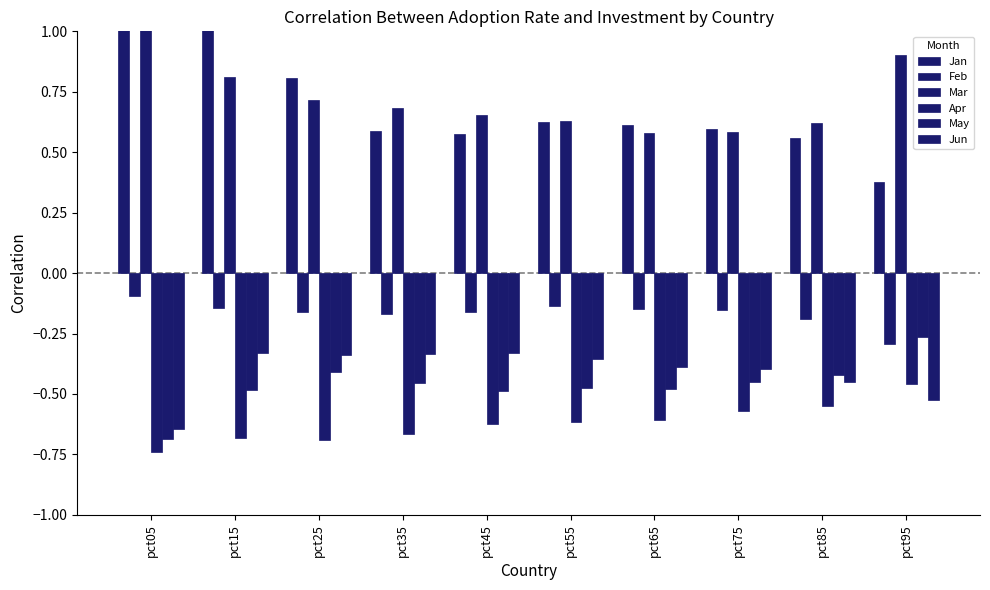

How many bars are there in total?

60